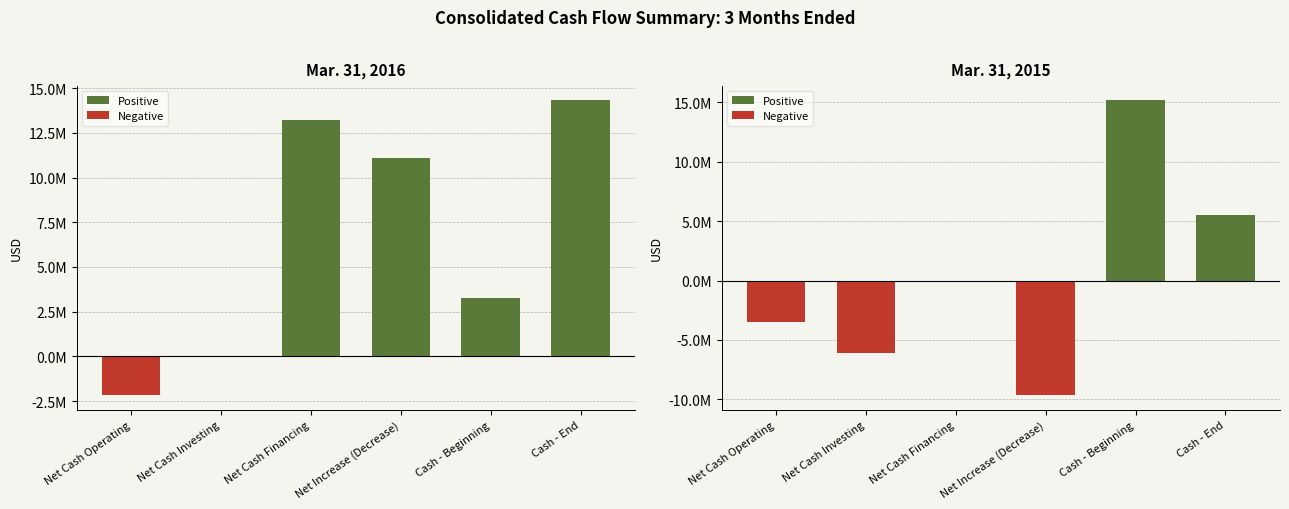

What is the value of the Negative bar at the 3rd from the left?

-5937